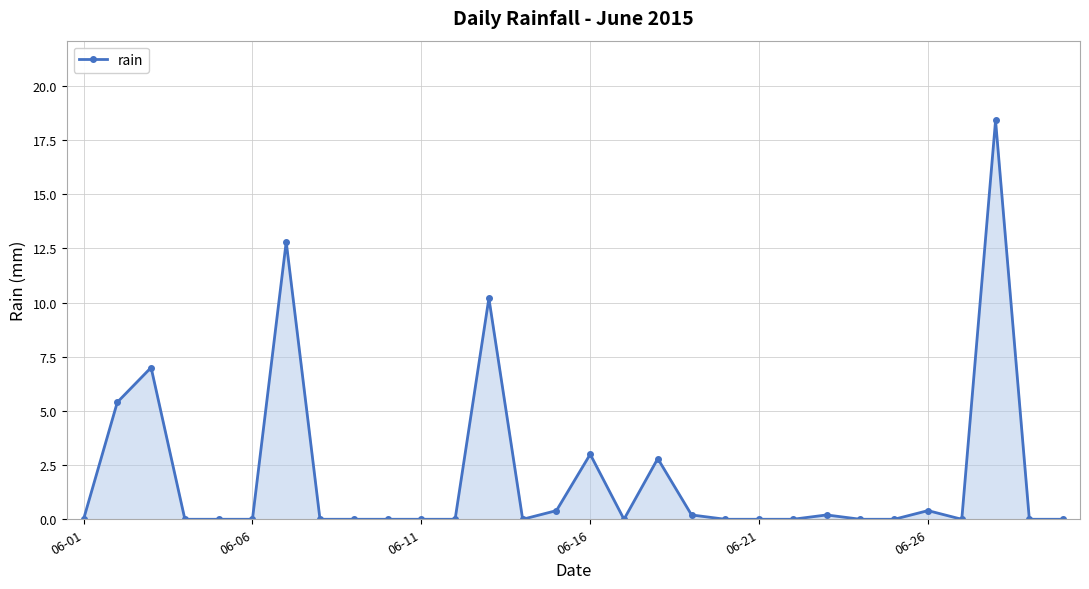

How many lines are shown in the chart?

1